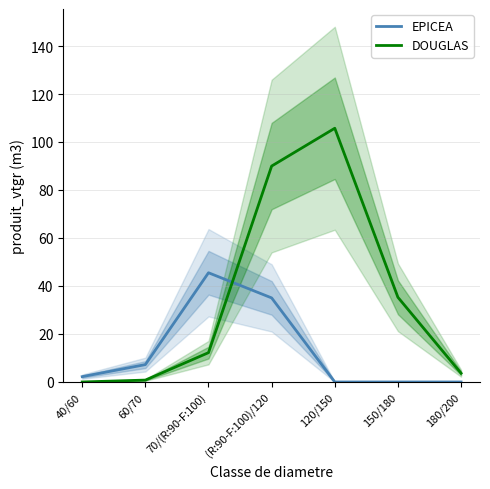

What is the difference between the second highest and minimum values in the DOUGLAS series?

90.0